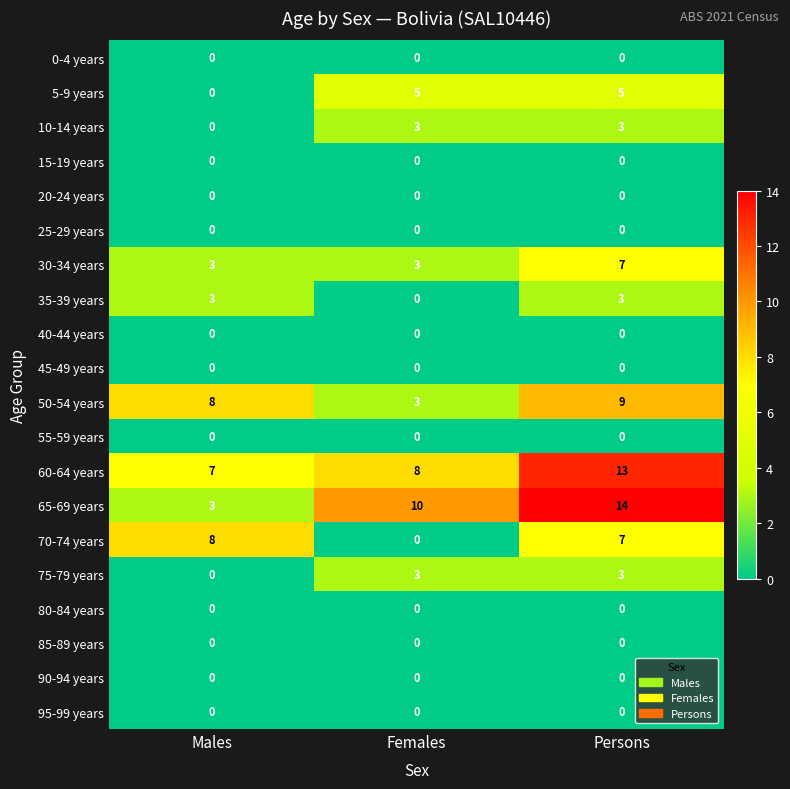

Which series has the largest total across all categories?

60-64 years